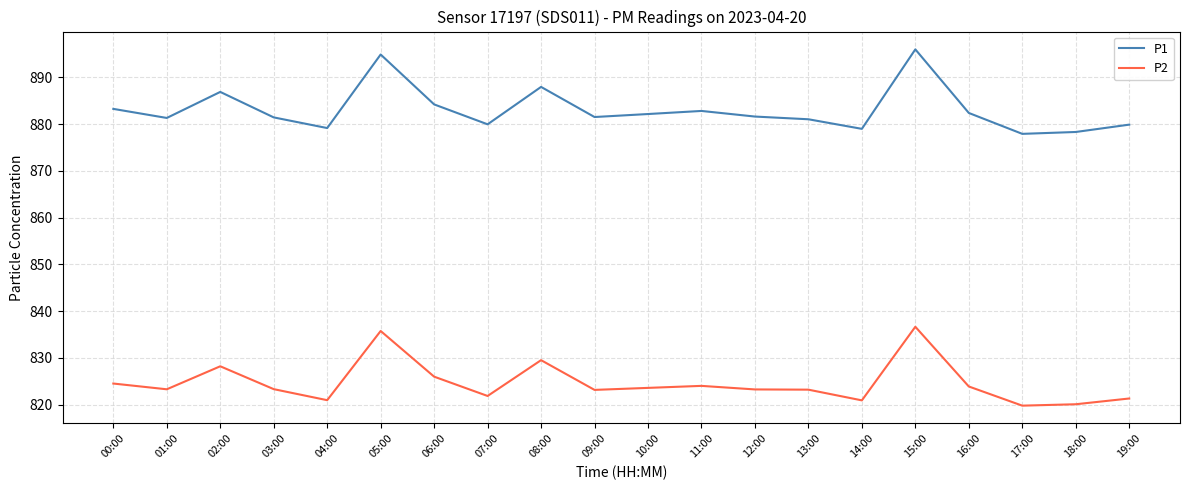

What position from the left is 05:00?

6